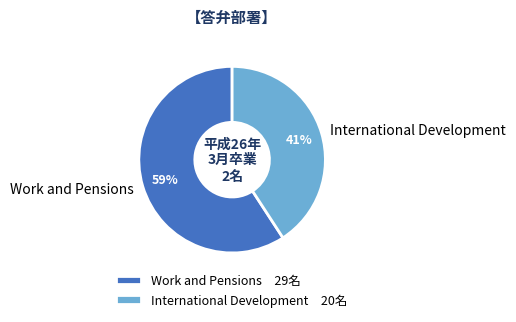

What is the largest slice in the pie chart?

Work and Pensions